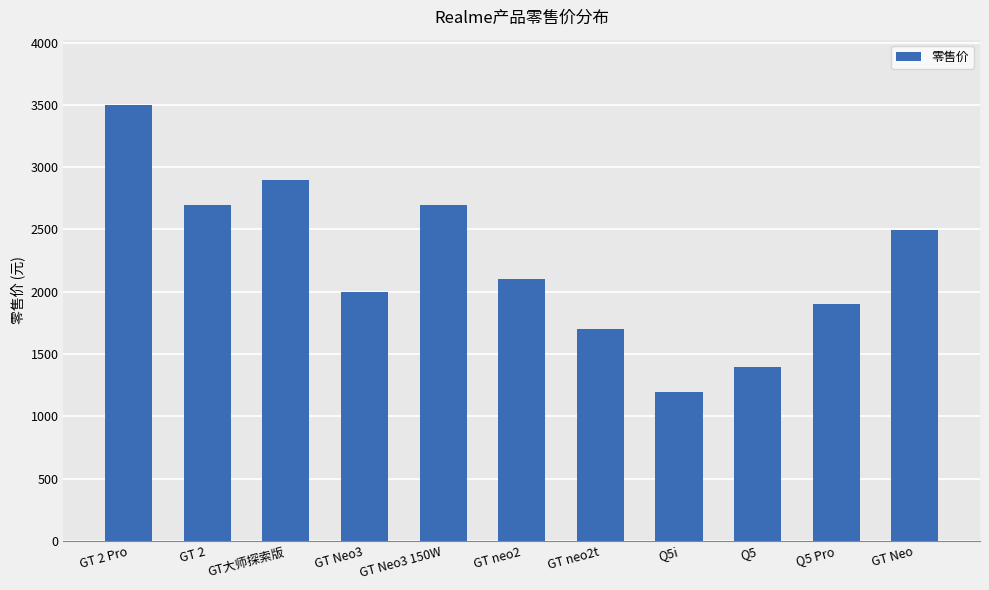

The value at GT neo2t is 2593. True or false?

False